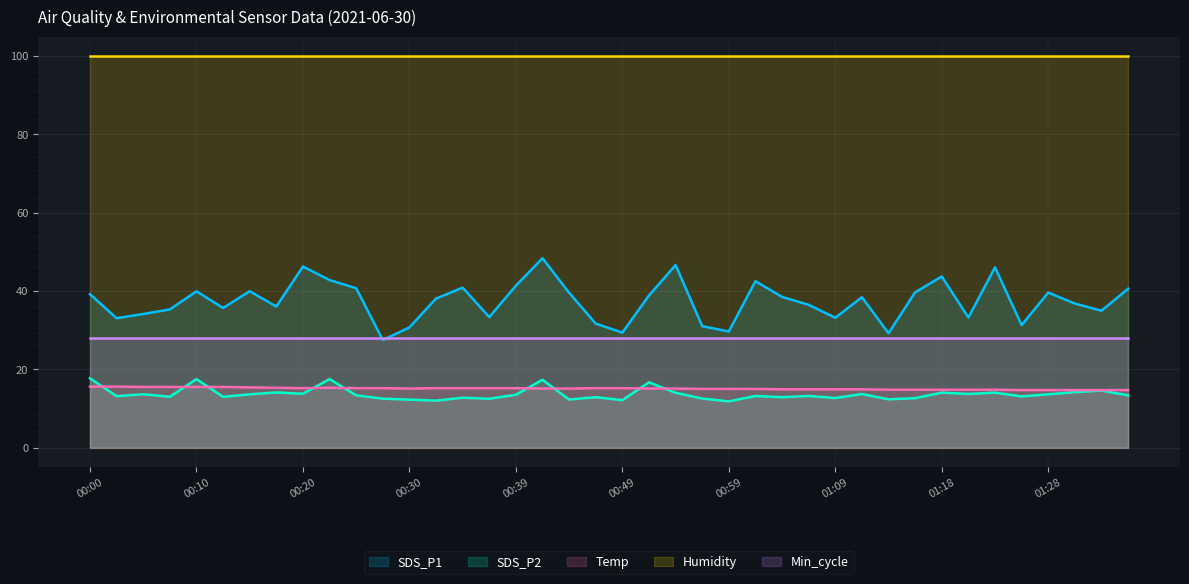

At which category does Temp reach its first local peak?

00:22